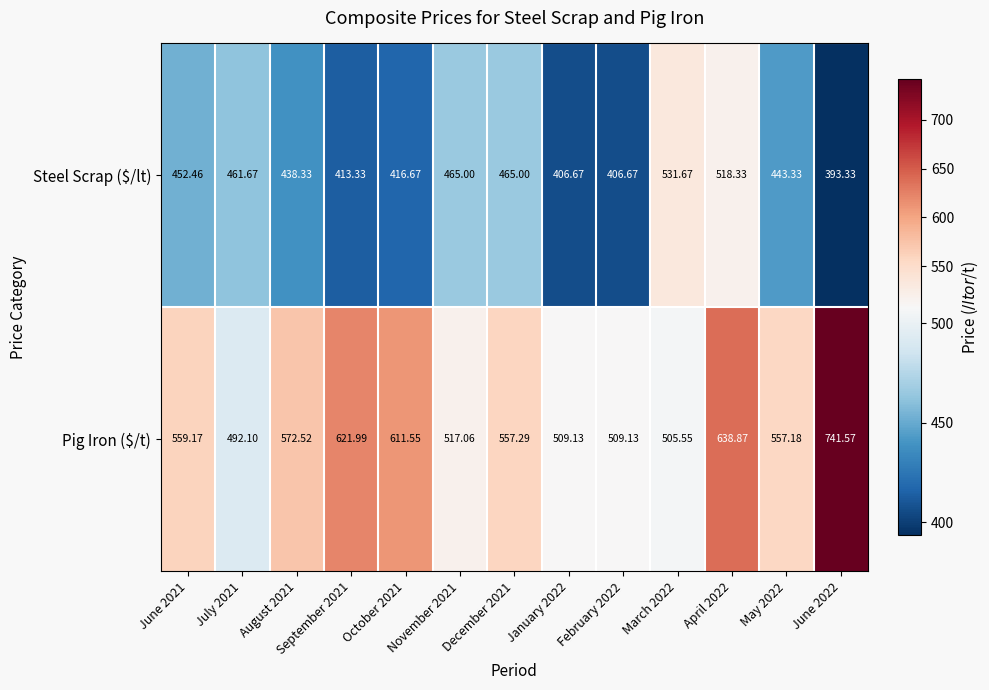

What is the total value across all series at March 2022?

1037.2